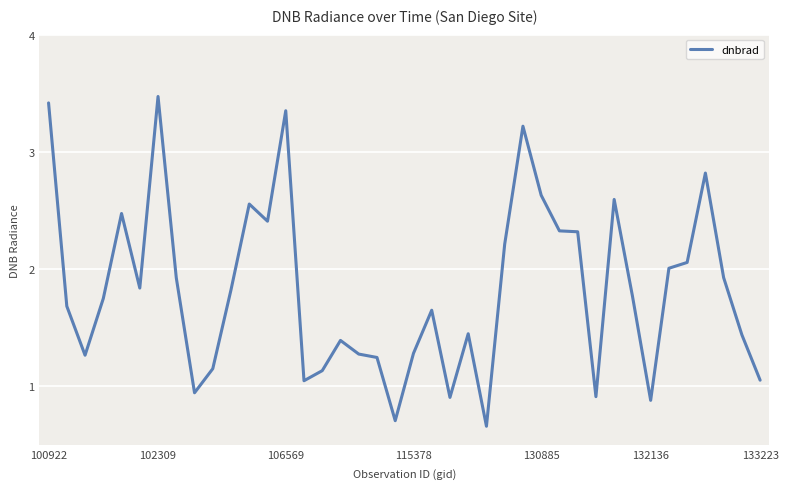

What is the maximum value shown in the chart?

3.5